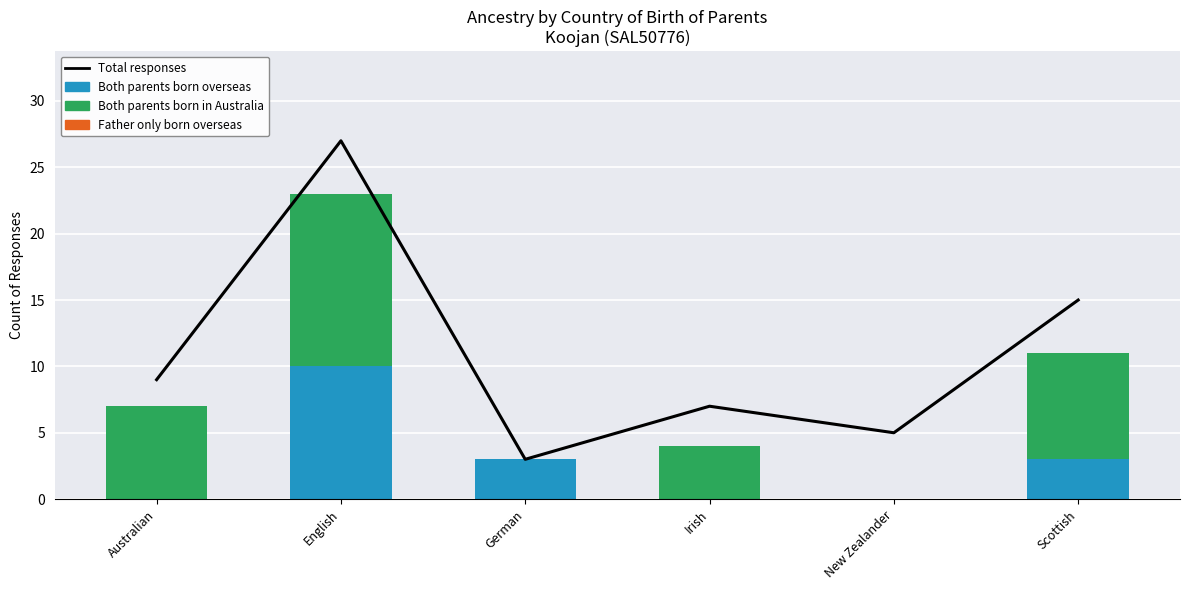

Rank the series at English from lowest to highest value.

Father only born overseas, Both parents born overseas, Both parents born in Australia, Total responses